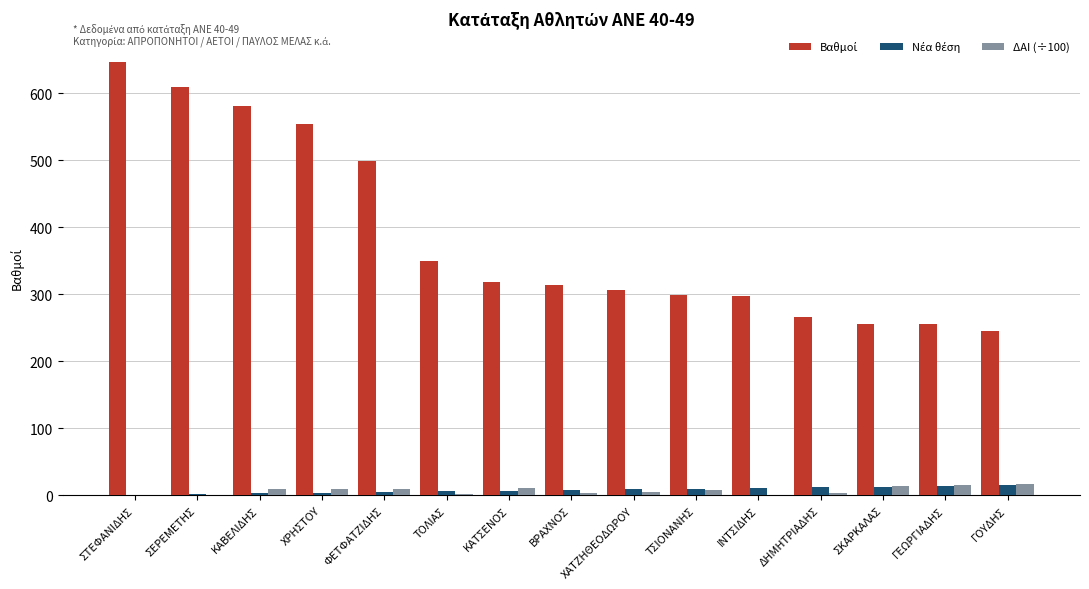

What is the greatest value displayed?

646.5